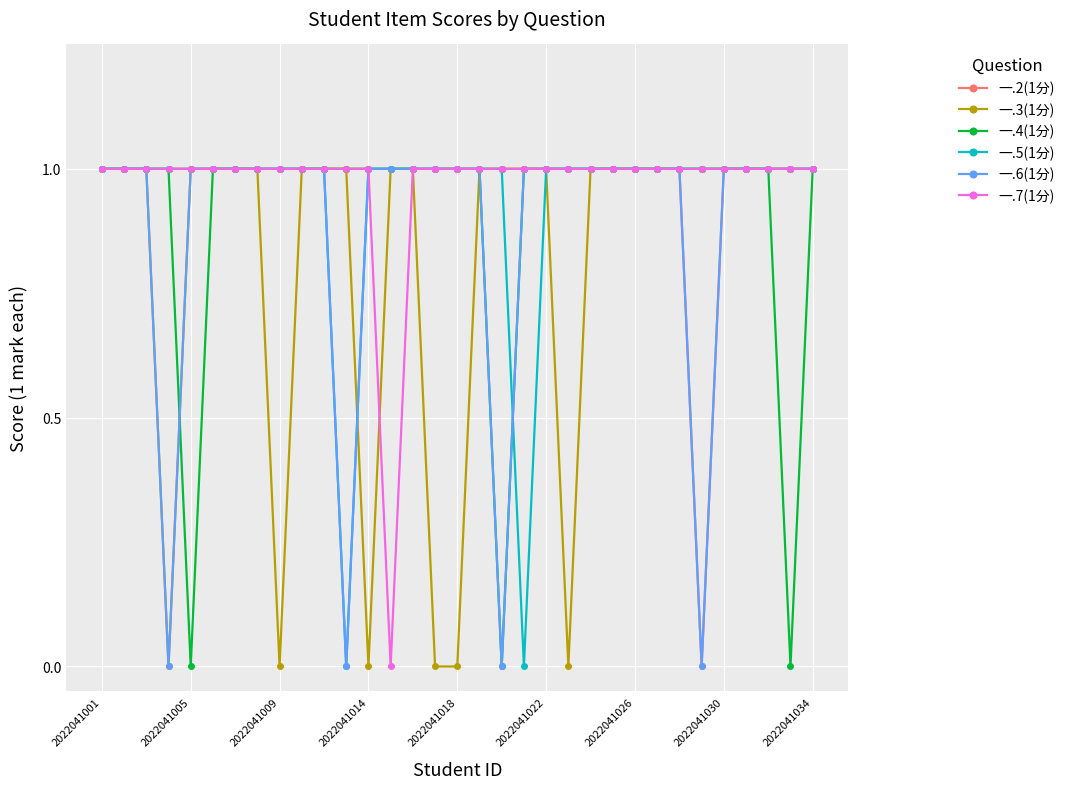

At how many categories does at least one series exceed 0?

33